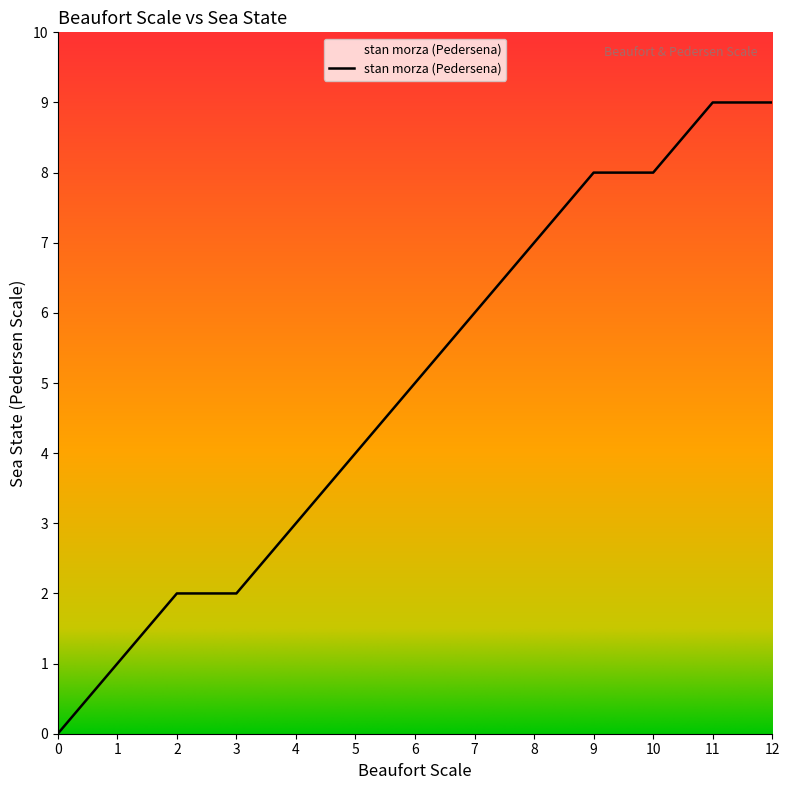

What is the maximum value shown in the chart?

9